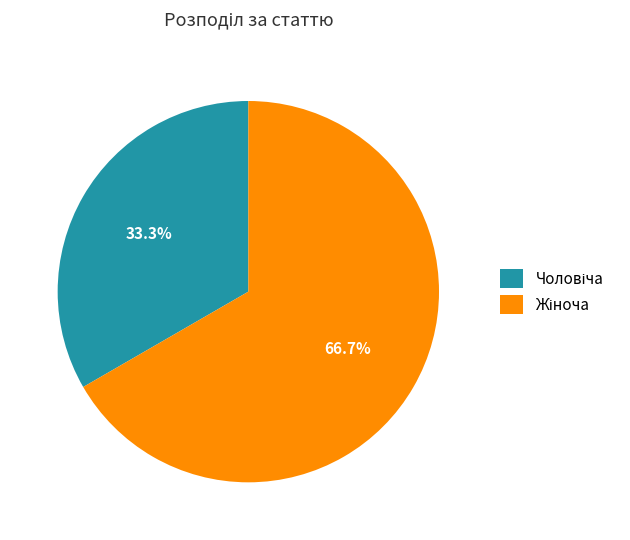

Does any single category account for the majority?

Yes